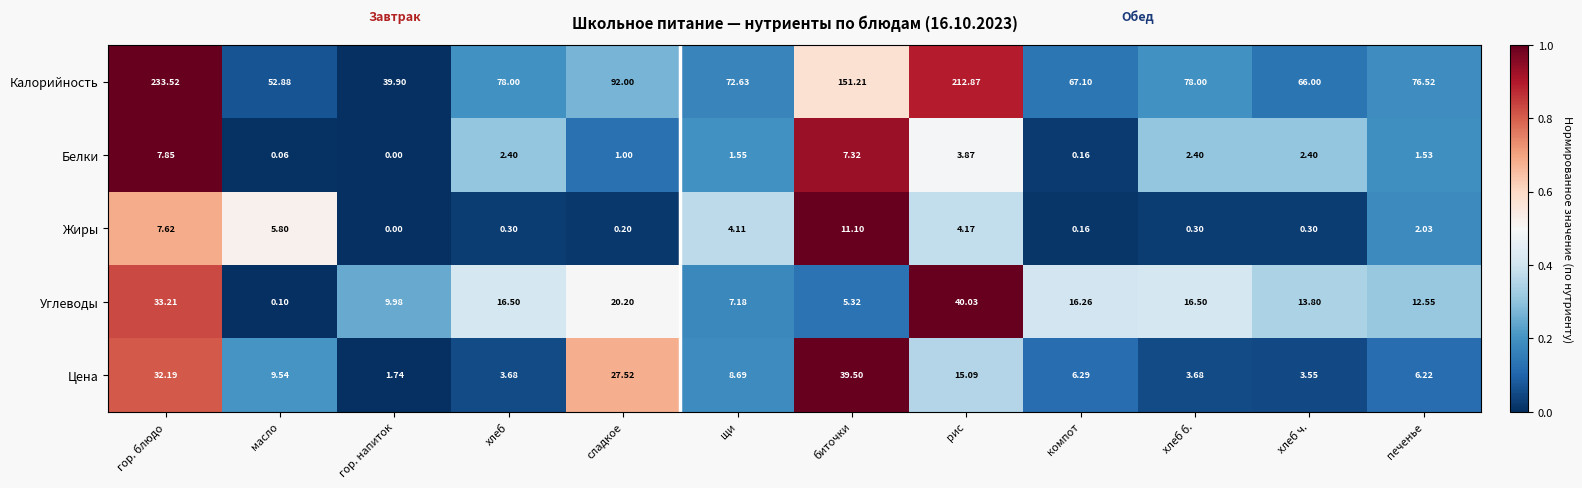

Which series has the widest spread of values?

Калорийность